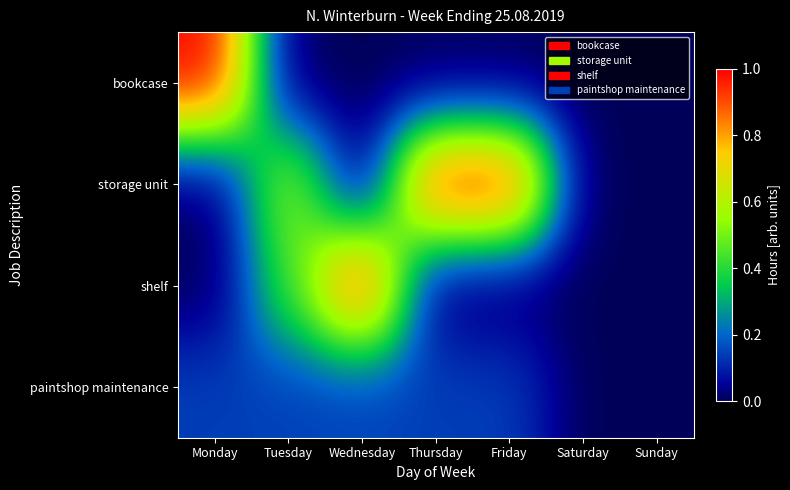

Which series has the widest spread of values?

bookcase